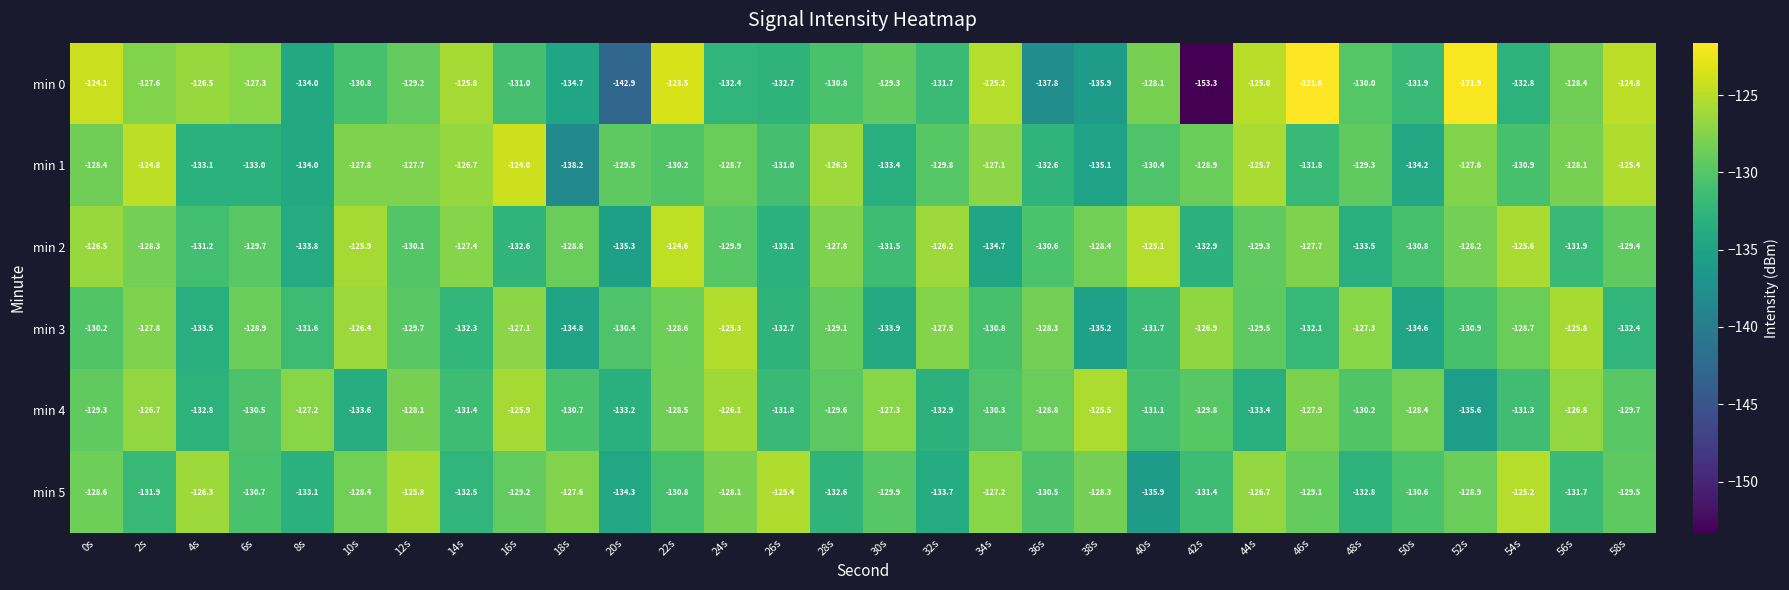

How many distinct data groups are displayed?

6